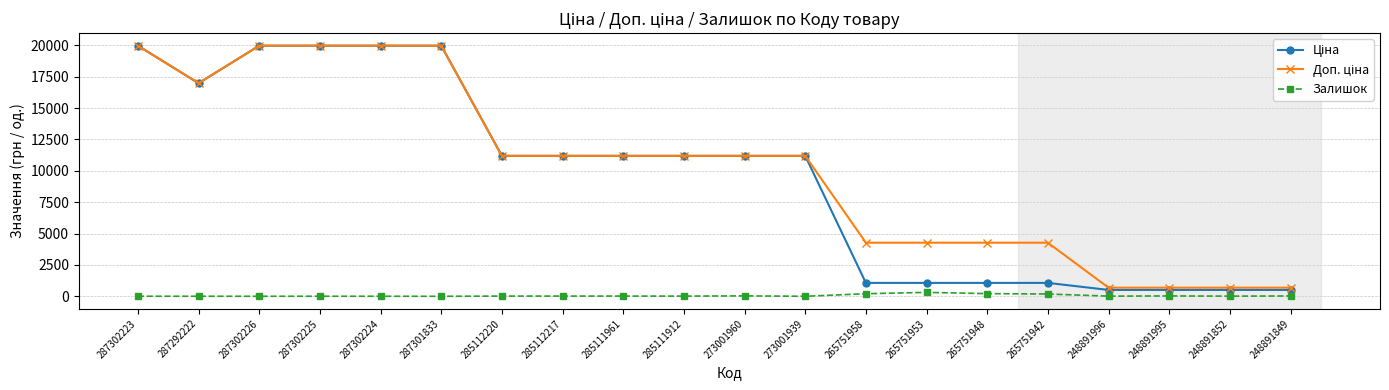

At how many categories does at least one series exceed 1650?

16